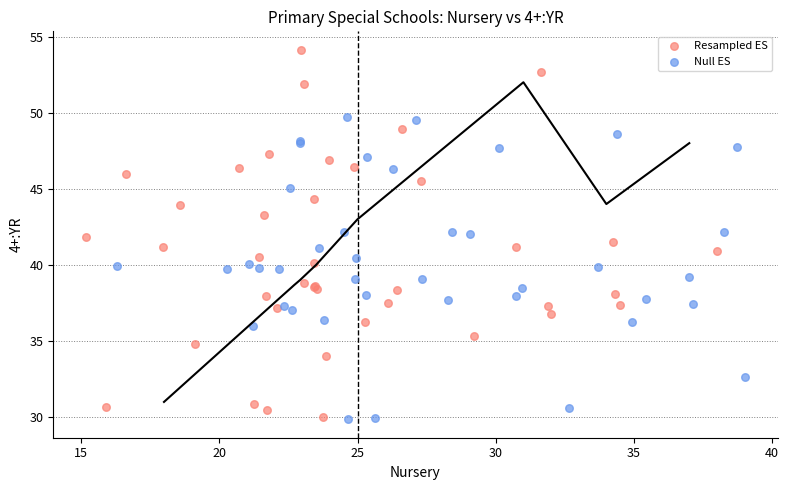

Which series contains the highest Y value?

Resampled ES